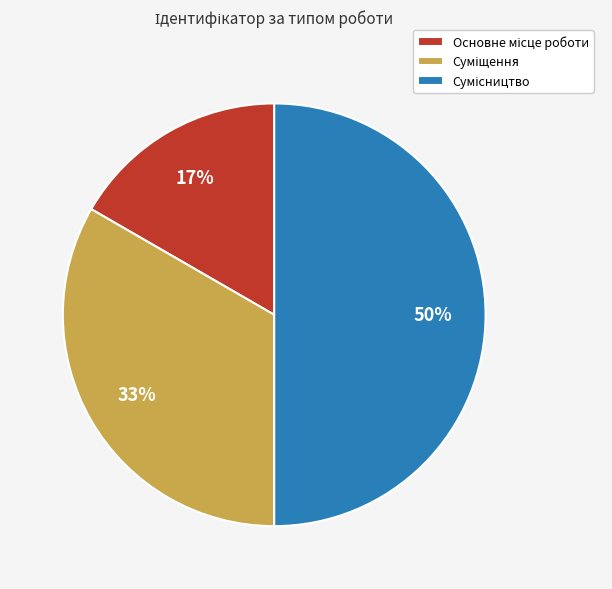

To the nearest percent, what is the average slice percentage?

33%